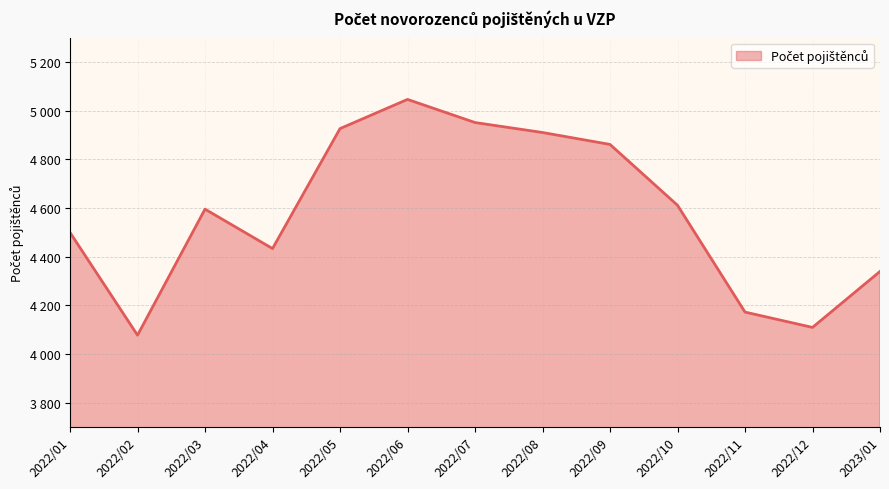

True or false: the data shows 4595 at 2022/03.

True